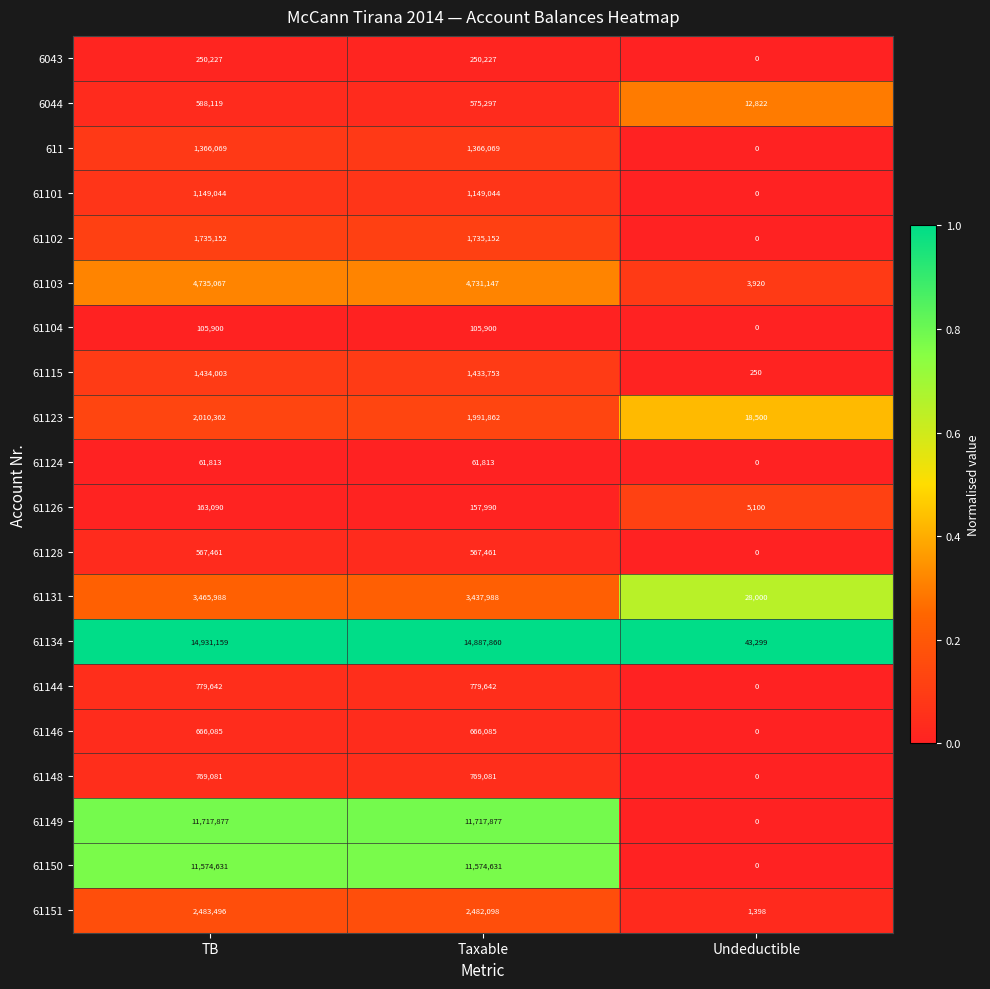

What is the total value across all series at Undeductible?

113289